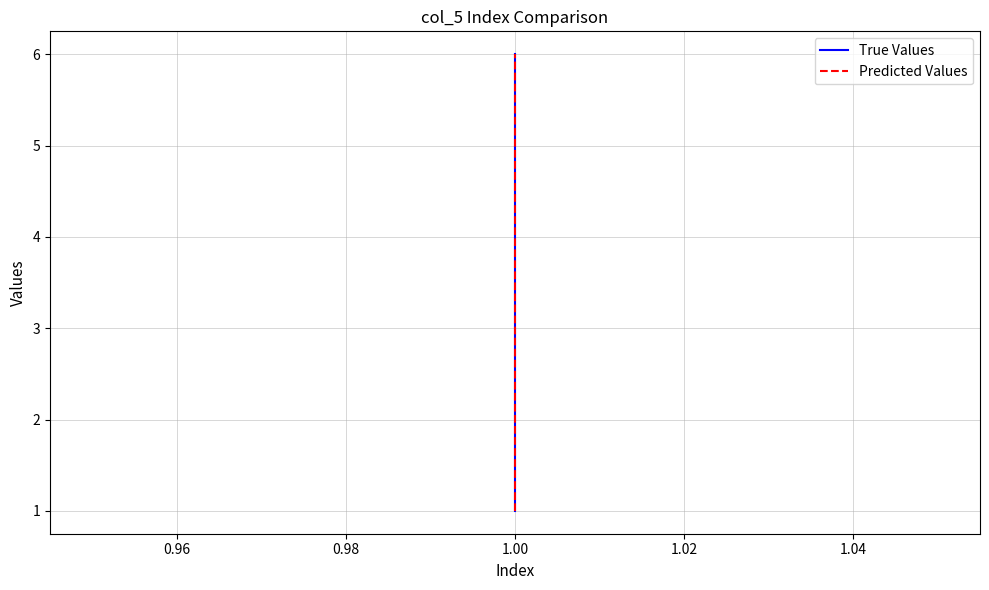

True or false: Predicted Values has more than 1 interior local peaks.

False